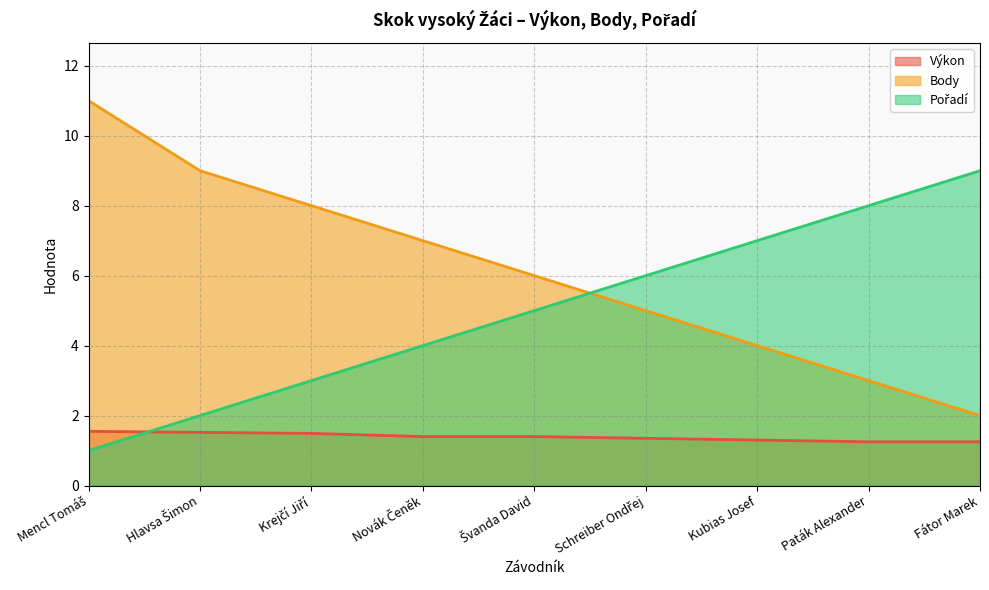

Which series has the widest spread of values?

Body